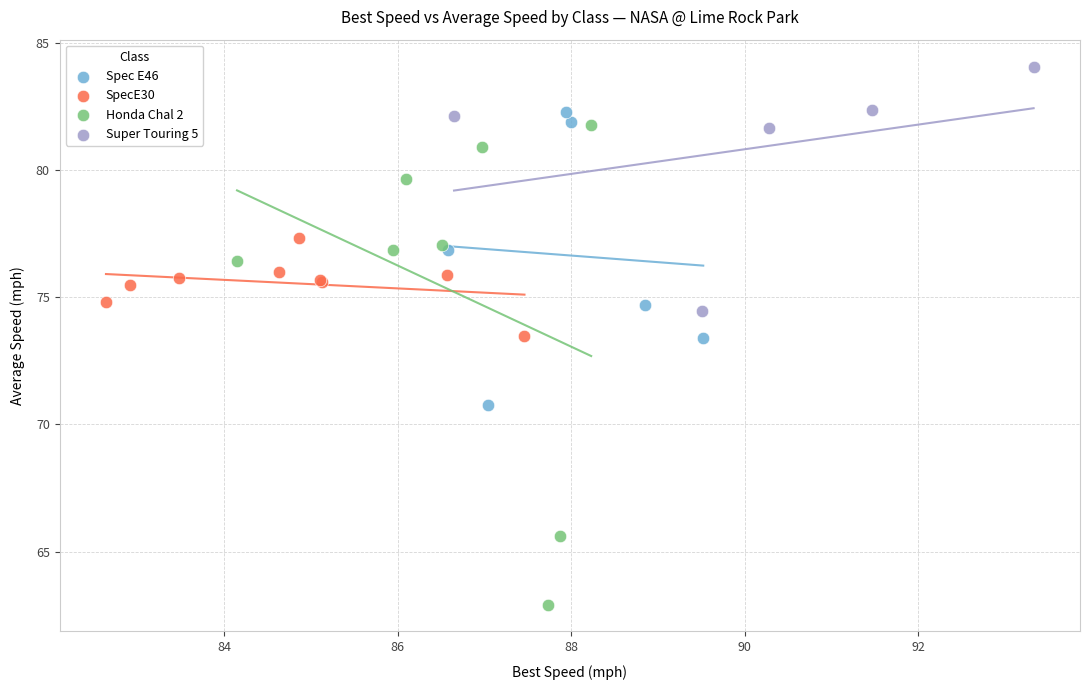

Which series contains the lowest Y value?

Honda Chal 2